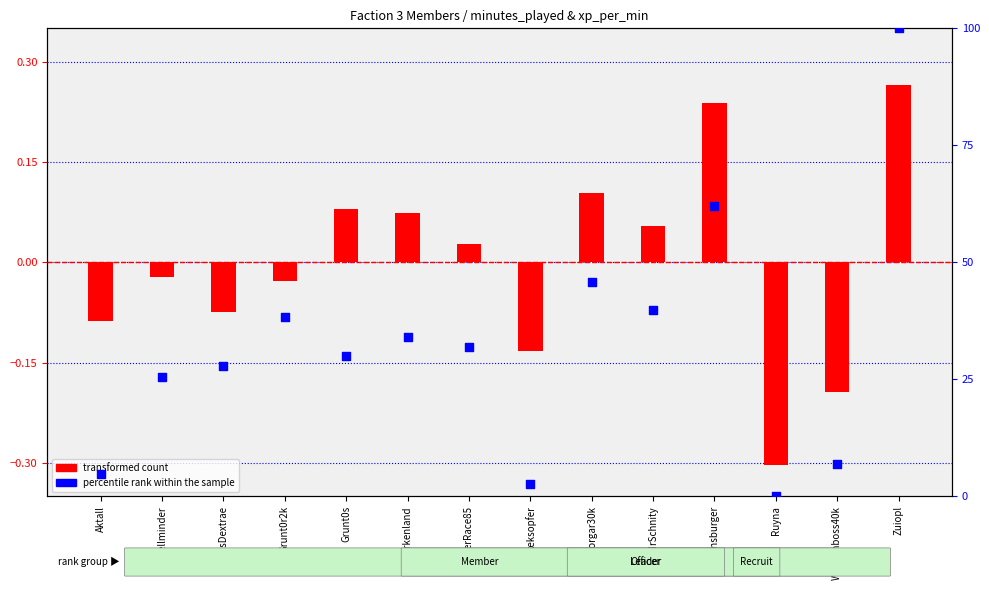

Which has a higher value, MrSchnity or Zuiopl?

Zuiopl